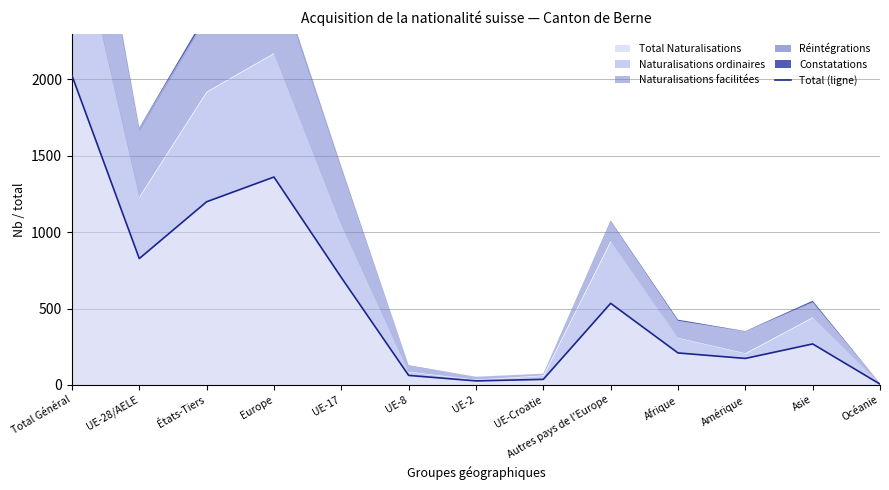

Where does the data first go above 268?

Total Général